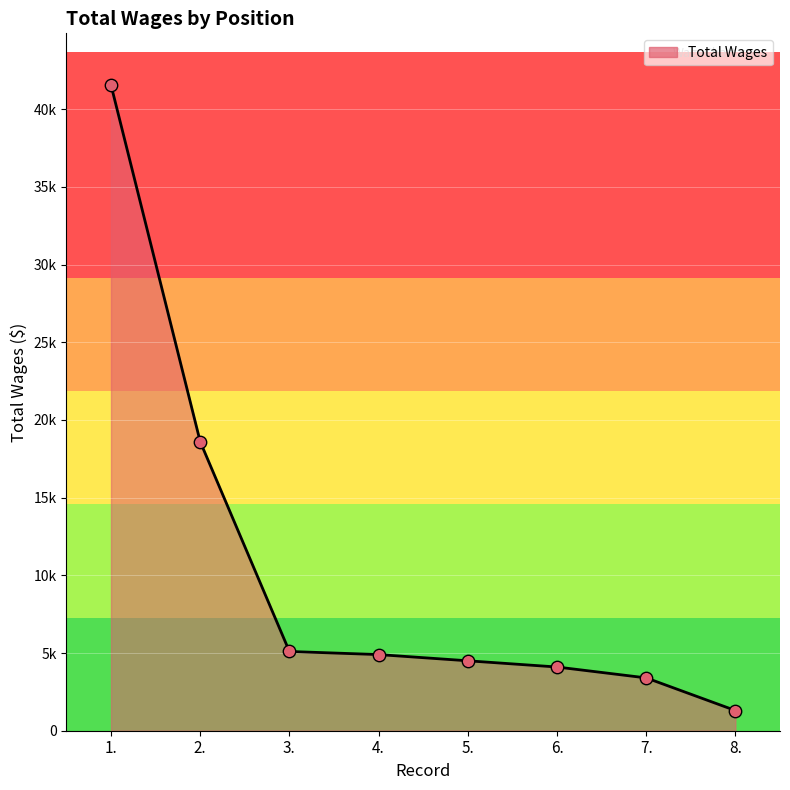

Does the chart have visible grid lines?

Yes